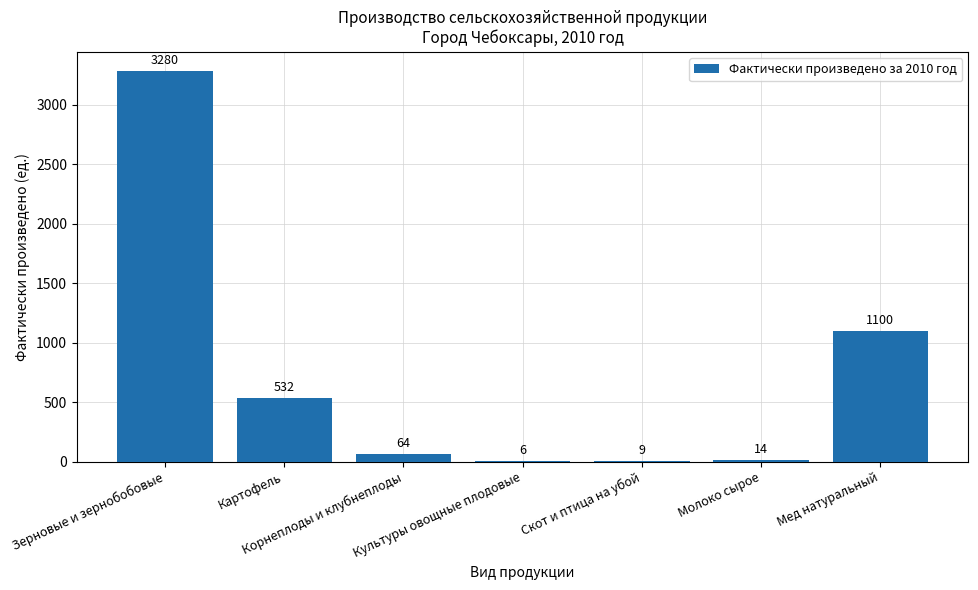

Which category has the highest value across all series?

Зерновые и зернобобовые